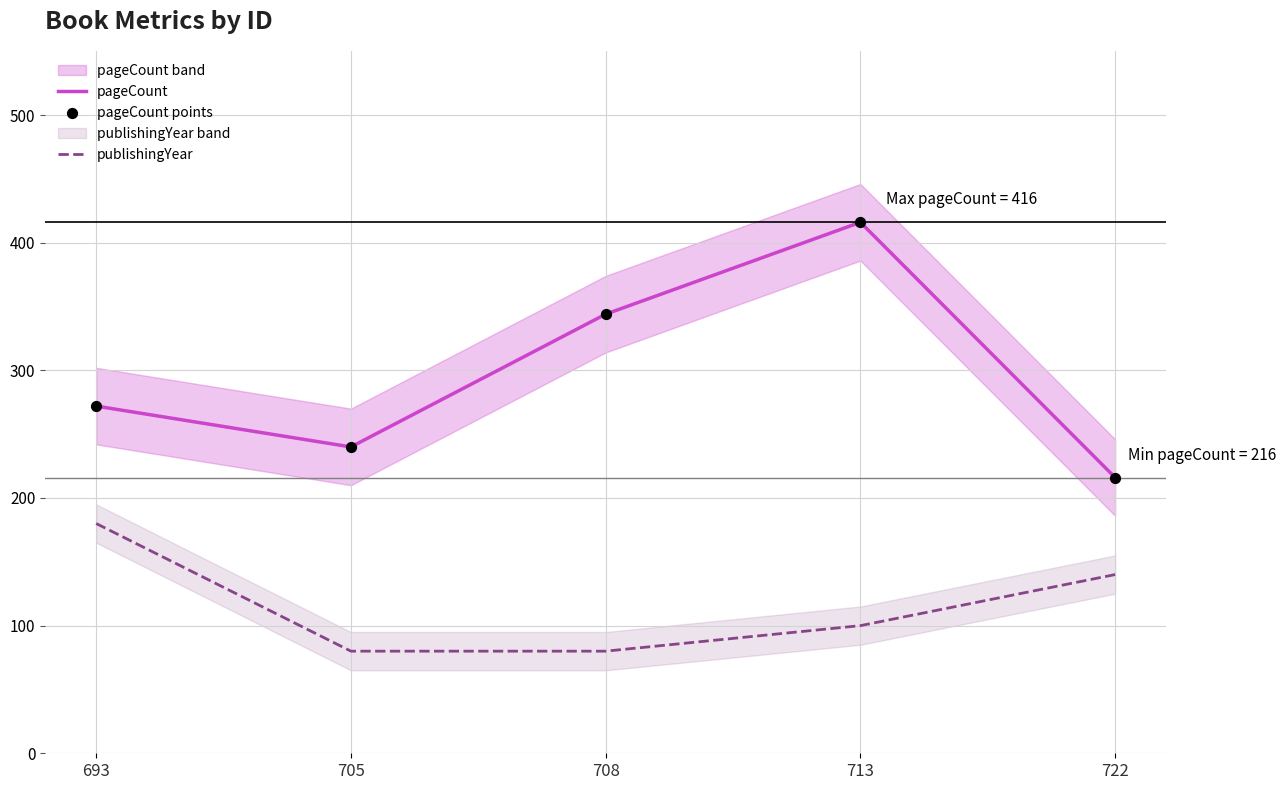

Which series contains the lowest Y value?

publishingYear